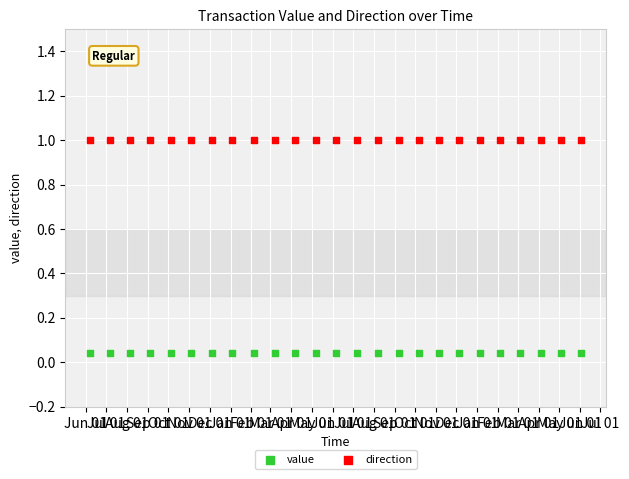

Which series contains the highest Y value?

direction